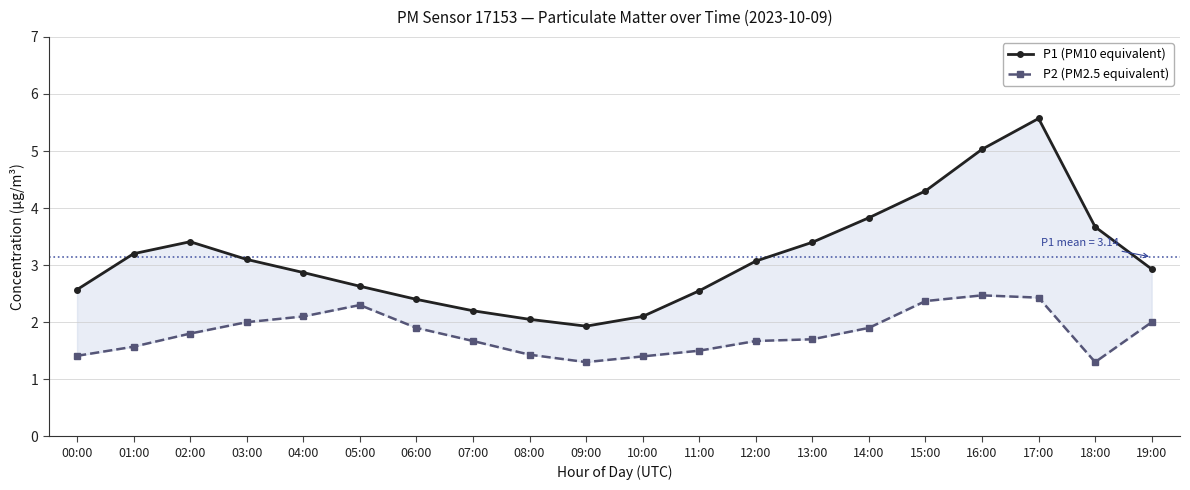

Reading left to right, extract all data points from this chart.

P1 (PM10 equivalent): 00:00=2.6	01:00=3.2	02:00=3.4	03:00=3.1	04:00=2.9	05:00=2.6	06:00=2.4	07:00=2.2	08:00=2.0	09:00=1.9	10:00=2.1	11:00=2.5	12:00=3.1	13:00=3.4	14:00=3.8	15:00=4.3	16:00=5.0	17:00=5.6	18:00=3.7	19:00=2.9
P2 (PM2.5 equivalent): 00:00=1.4	01:00=1.6	02:00=1.8	03:00=2.0	04:00=2.1	05:00=2.3	06:00=1.9	07:00=1.7	08:00=1.4	09:00=1.3	10:00=1.4	11:00=1.5	12:00=1.7	13:00=1.7	14:00=1.9	15:00=2.4	16:00=2.5	17:00=2.4	18:00=1.3	19:00=2.0